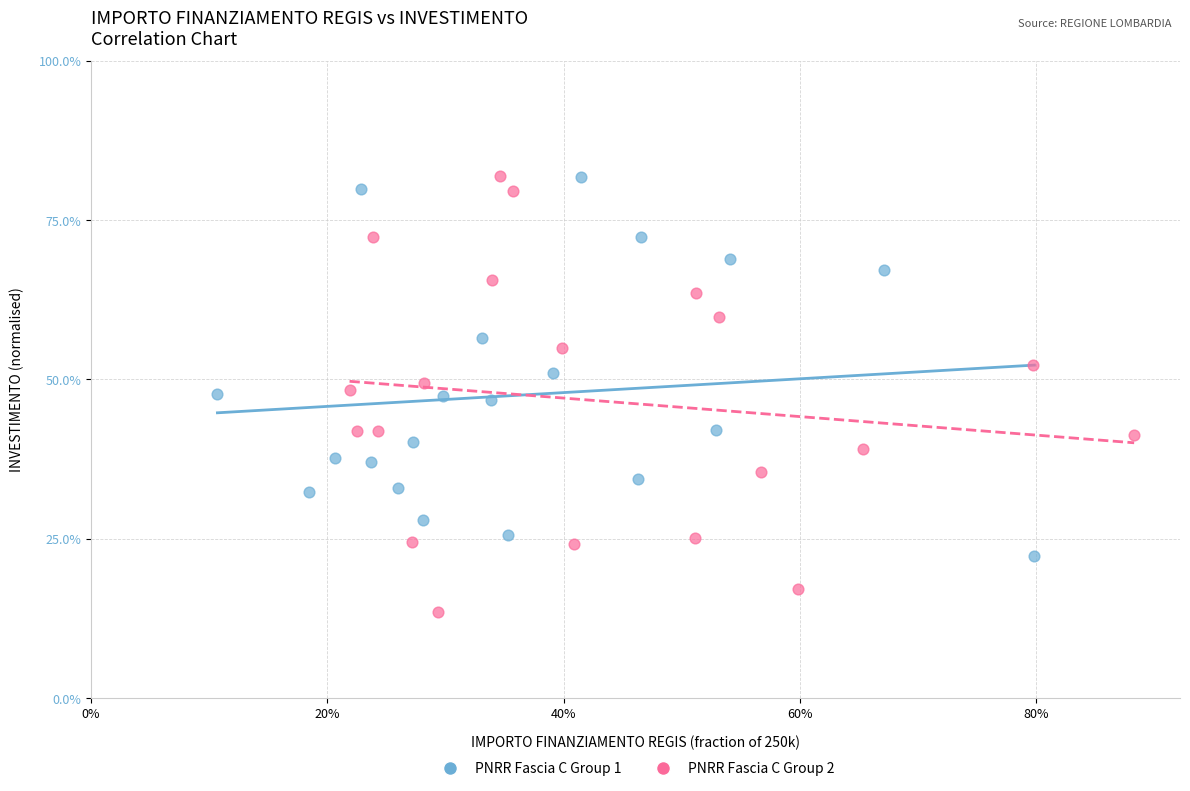

What are all the series names shown in the legend?

PNRR Fascia C Group 1, PNRR Fascia C Group 2